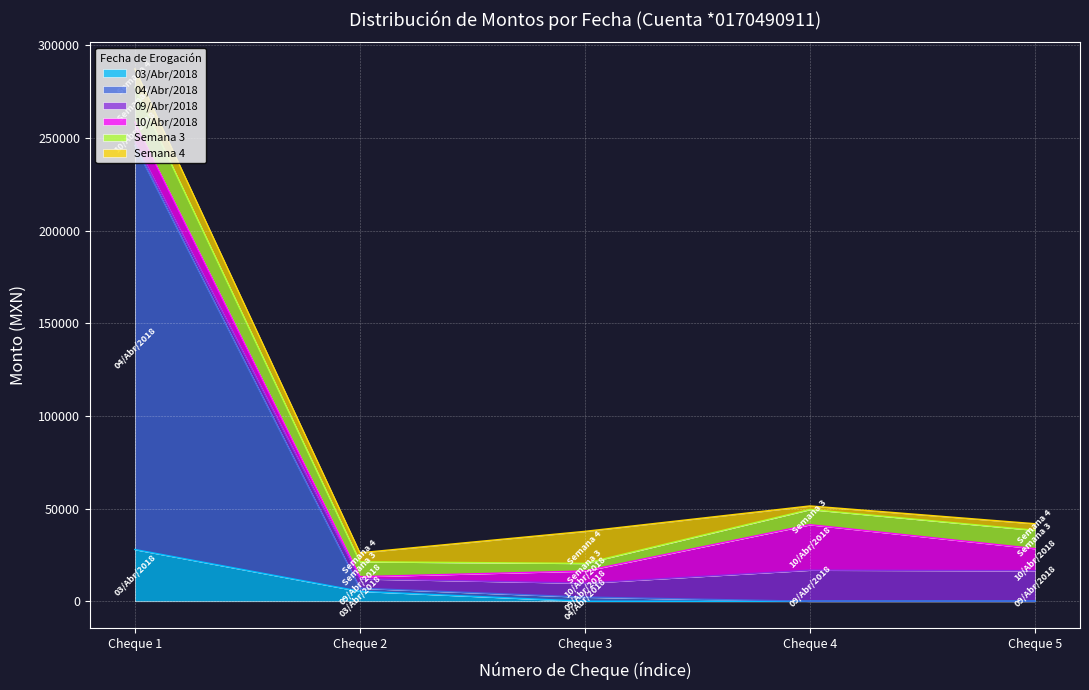

Count the number of data series in this chart.

6